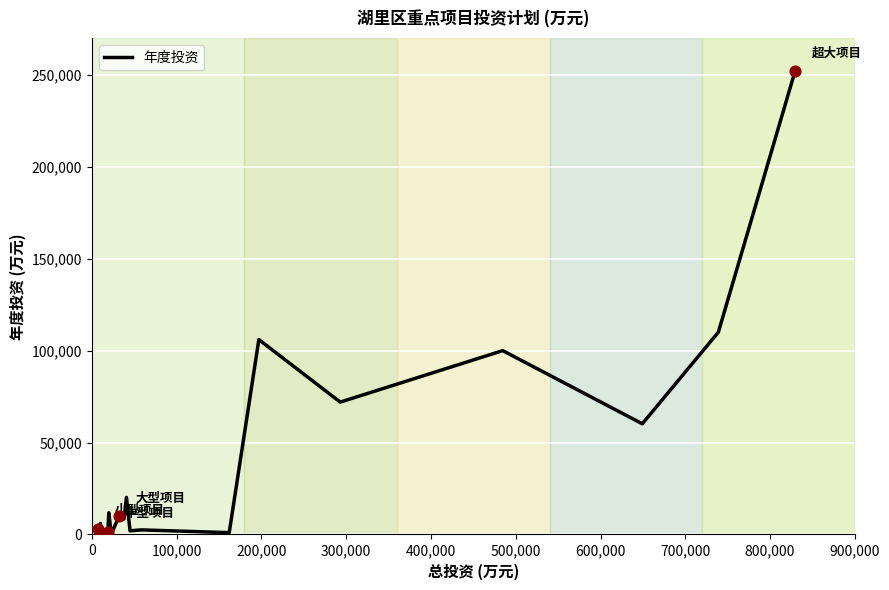

What is the difference between the maximum and minimum values?

251128